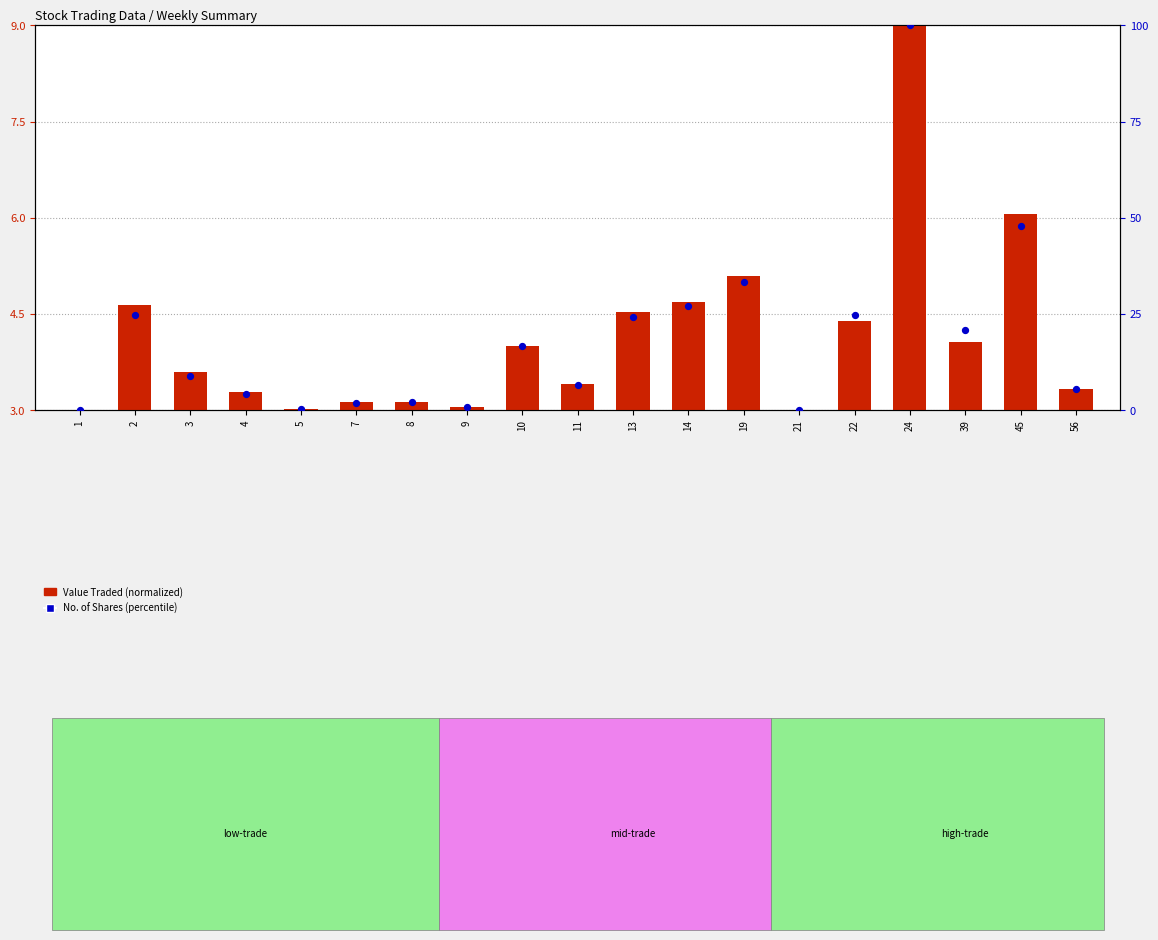

Which has a higher value, 4 or 3?

3